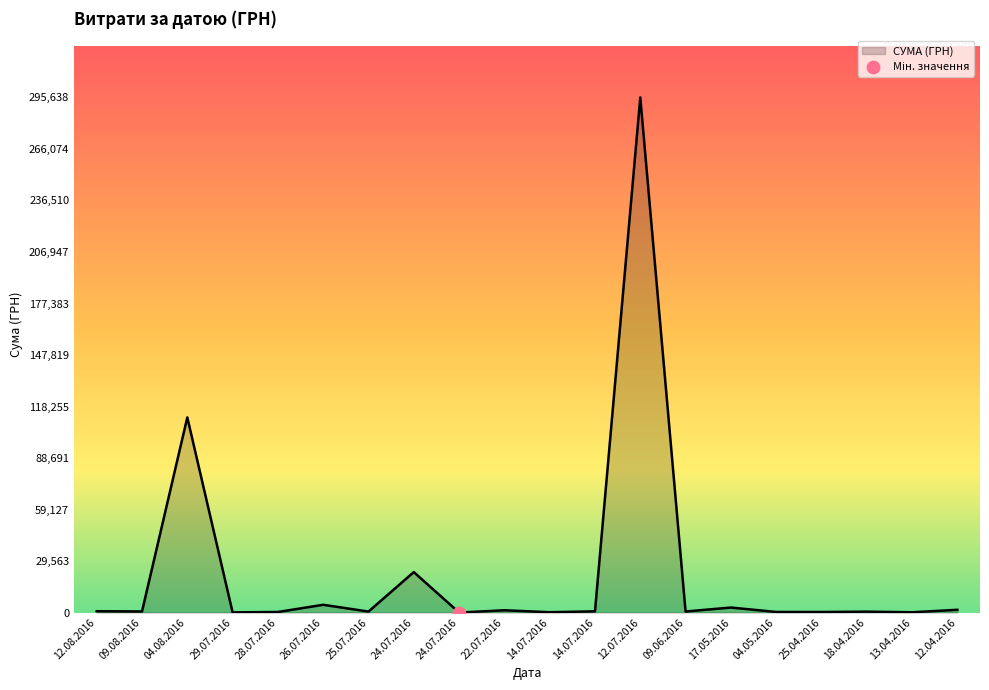

What is the change in value from 22.07.2016 to 14.07.2016?

-612.9